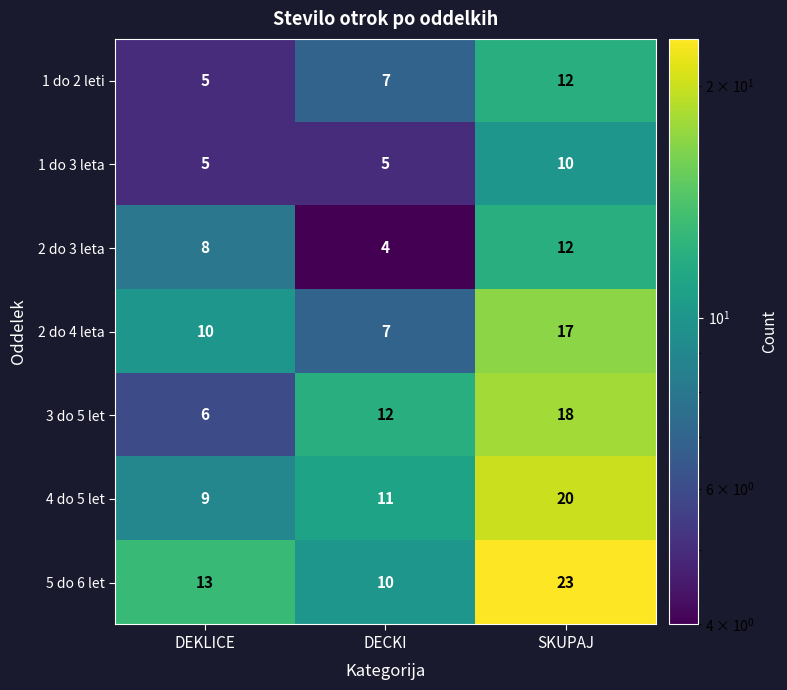

List the labels in order of 3 do 5 let value, smallest first.

DEKLICE, DECKI, SKUPAJ